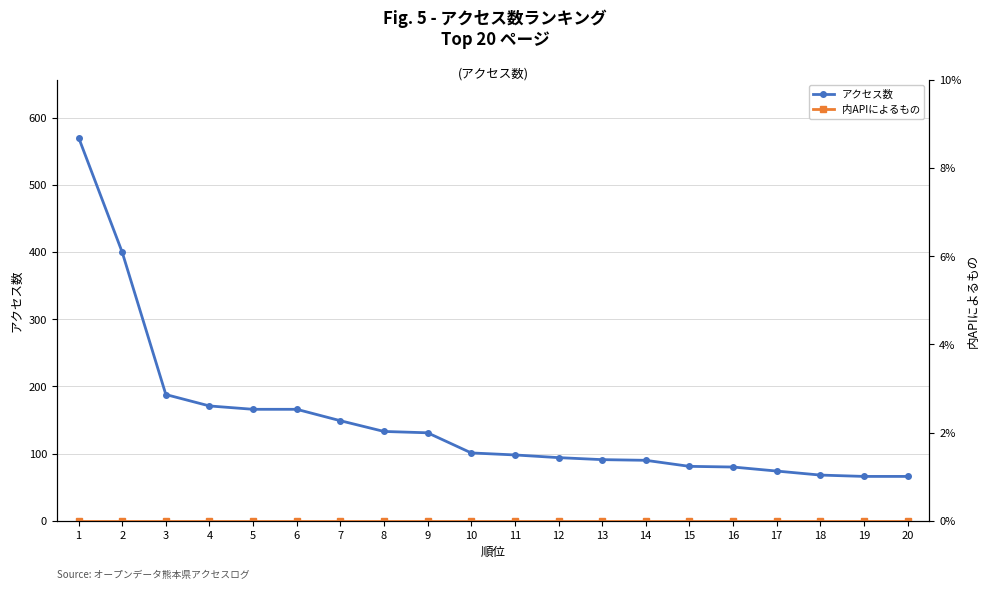

What is the total value across all series at 17?

74